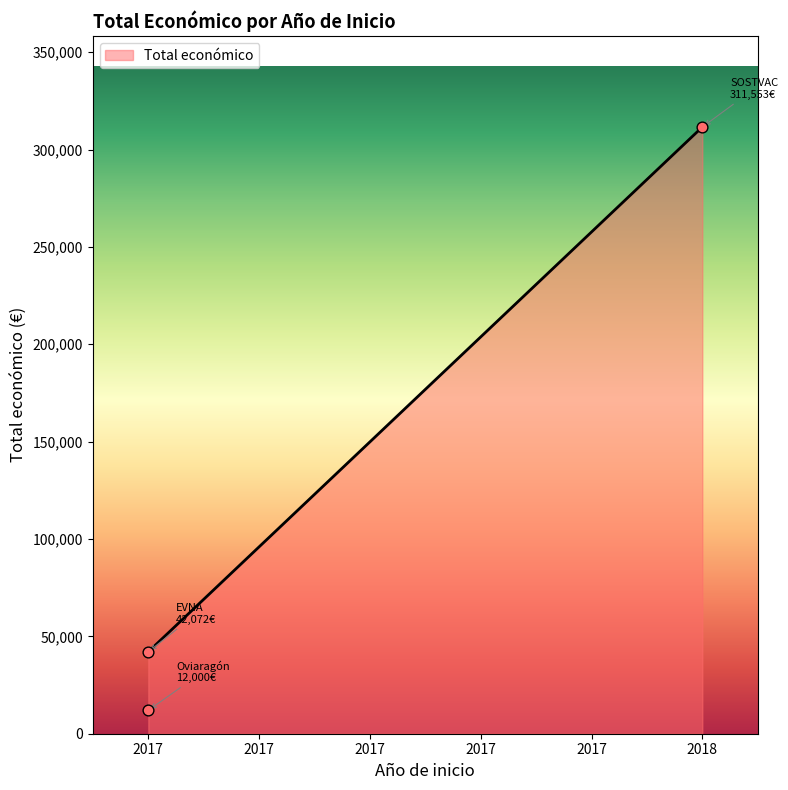

What is the change in value from 2017 (EVNA) to 2017 (Oviaragón)?

-30072